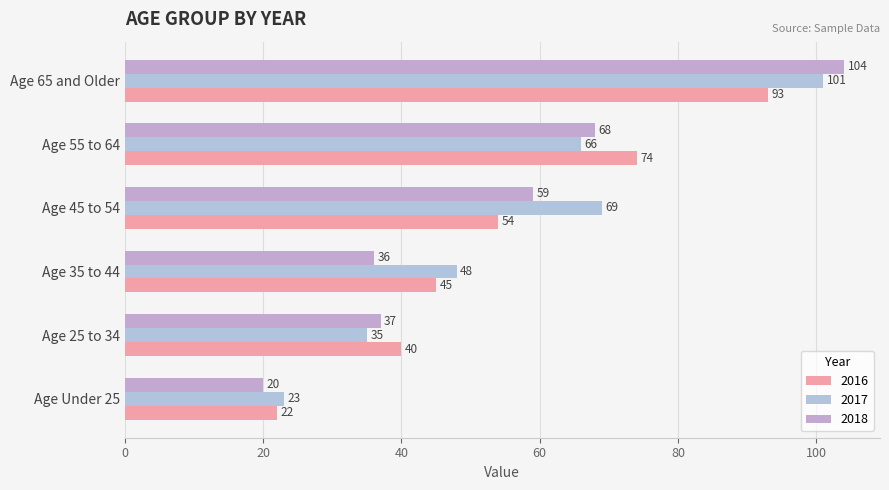

How many data points in 2016 are less than 54?

3